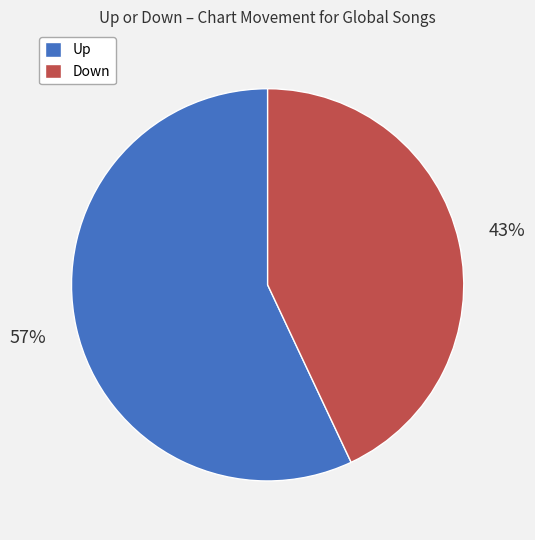

Is there a majority slice in this chart?

Yes